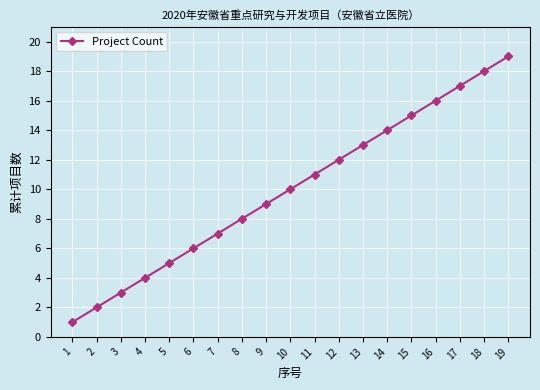

List the labels in order of value, smallest first.

1, 2, 3, 4, 5, 6, 7, 8, 9, 10, 11, 12, 13, 14, 15, 16, 17, 18, 19